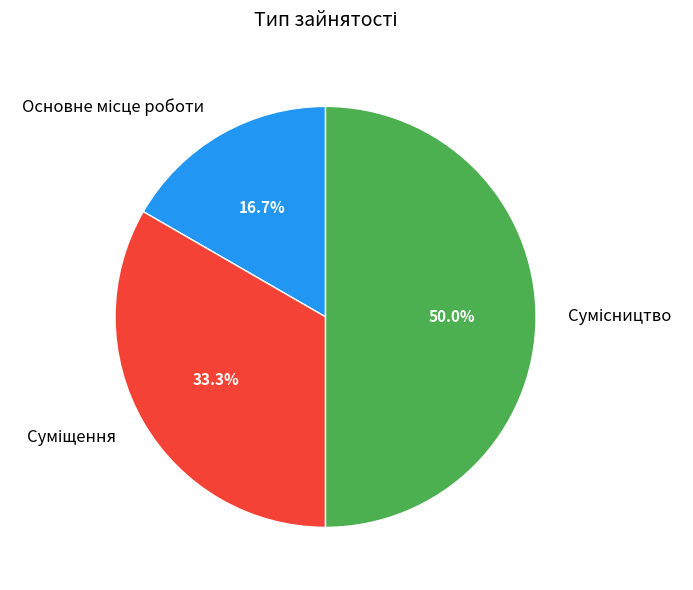

How many segments does this pie chart have?

3